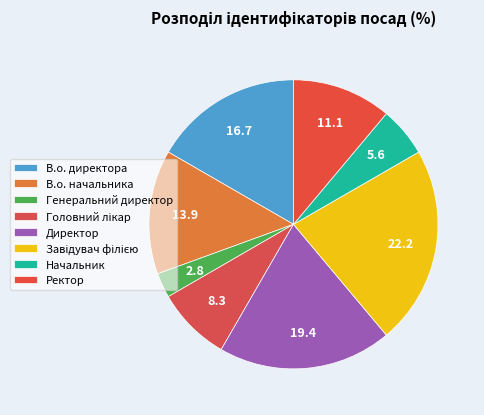

Does any single category account for the majority?

No